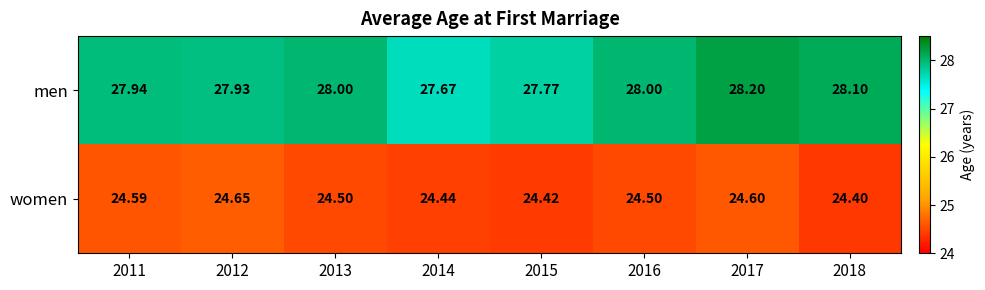

At how many categories does at least one series exceed 25?

8